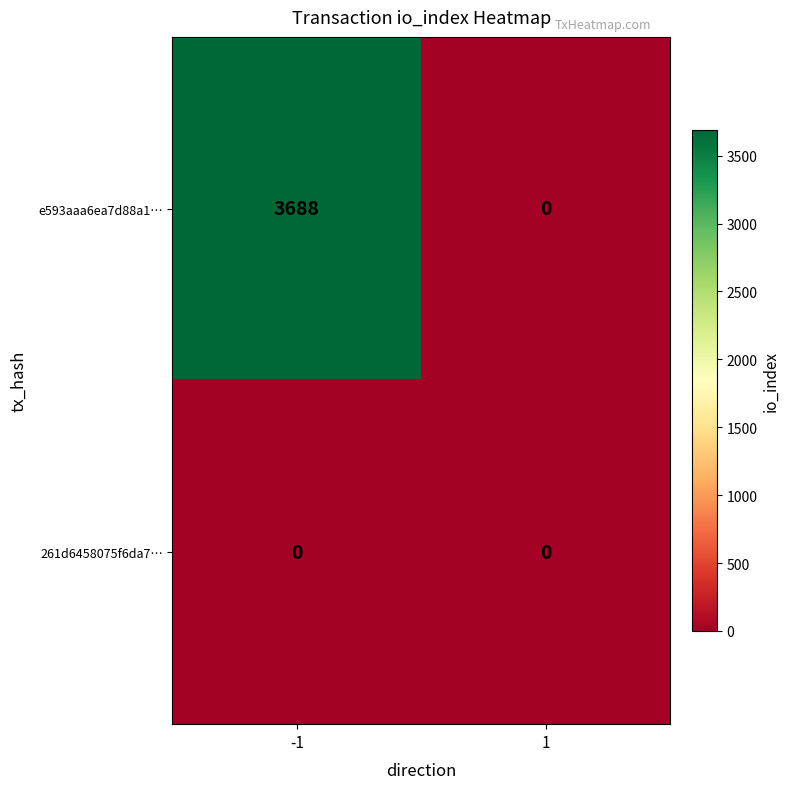

Reading left to right, transcribe all the data shown in this chart.

e593aaa6ea7d88a1…: 3688	0
261d6458075f6da7…: 0	0